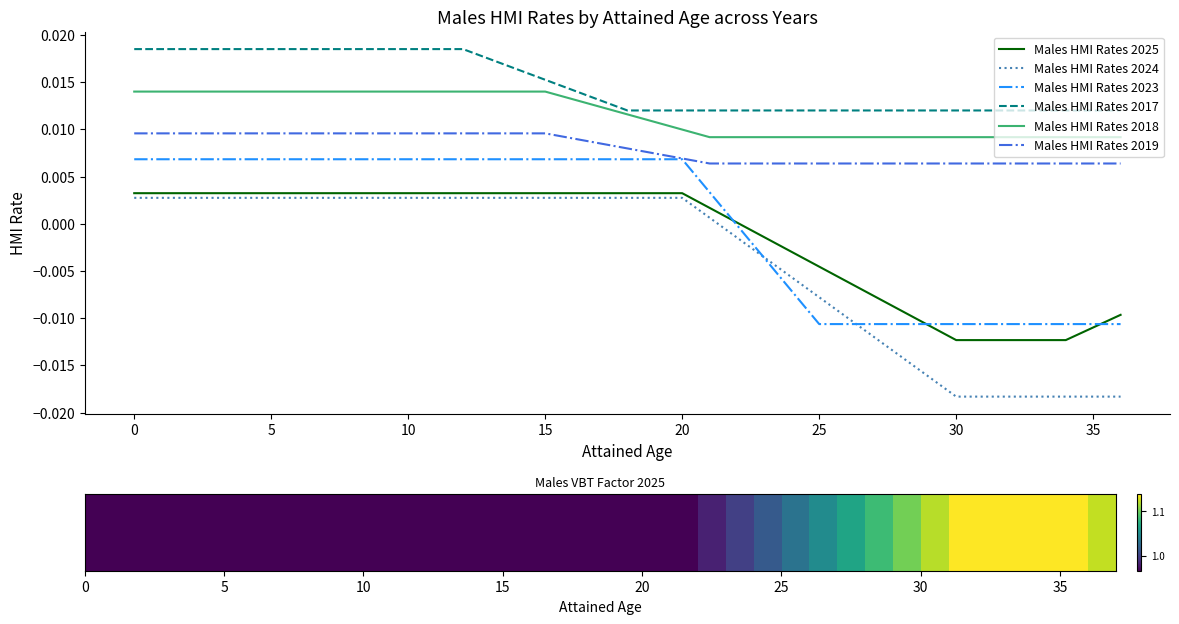

How many lines are shown in the chart?

6